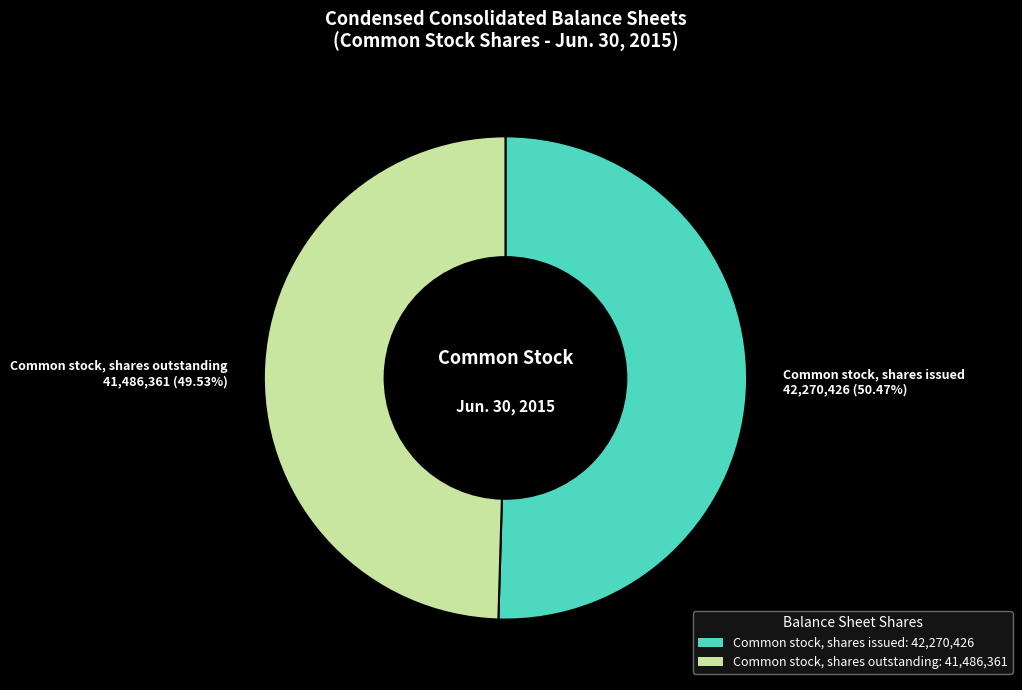

Count the number of slices in the pie.

2